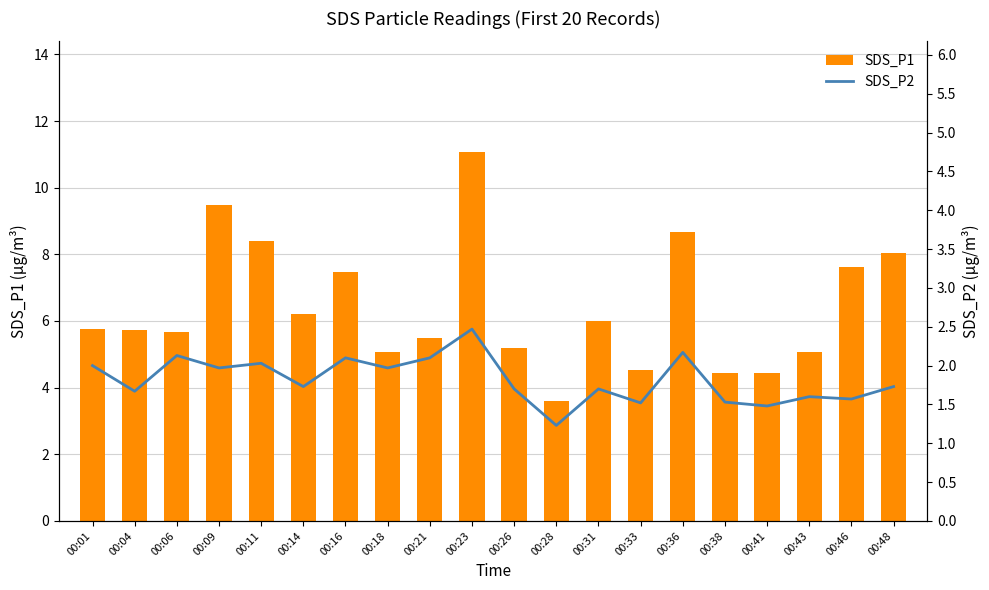

Which series has the largest range (max minus min)?

SDS_P1